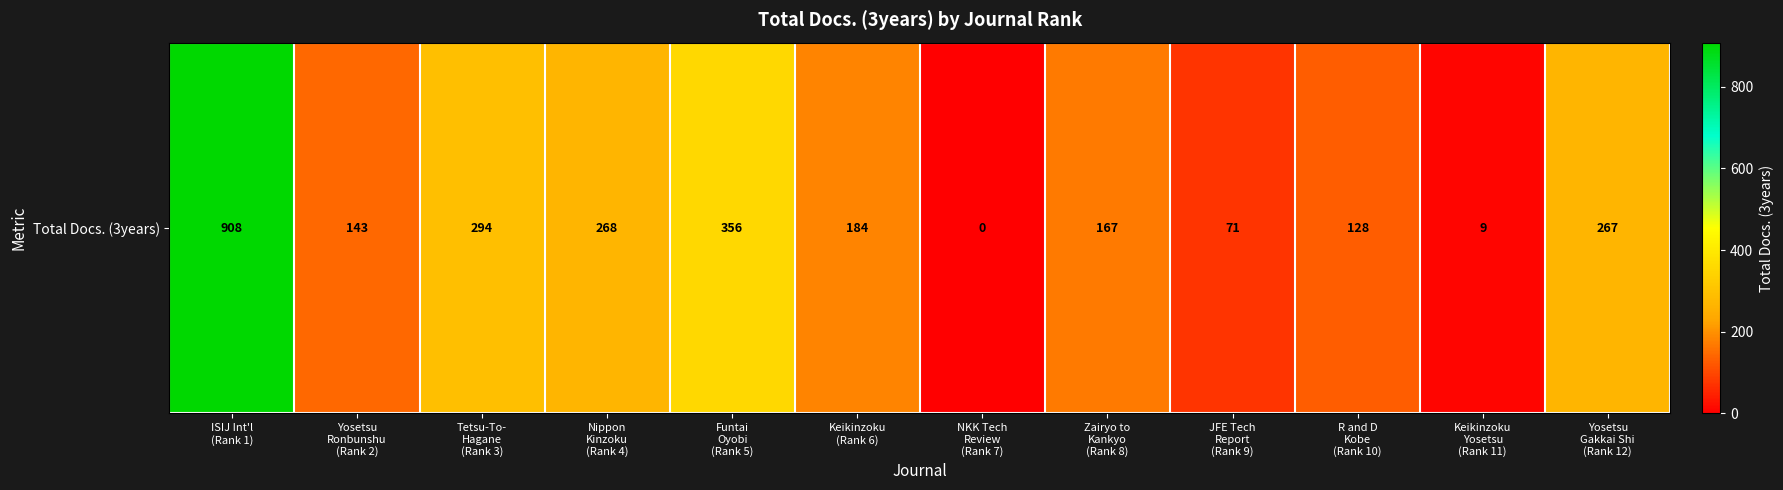

At which label is the value closest to 454?

Funtai
Oyobi
(Rank 5)